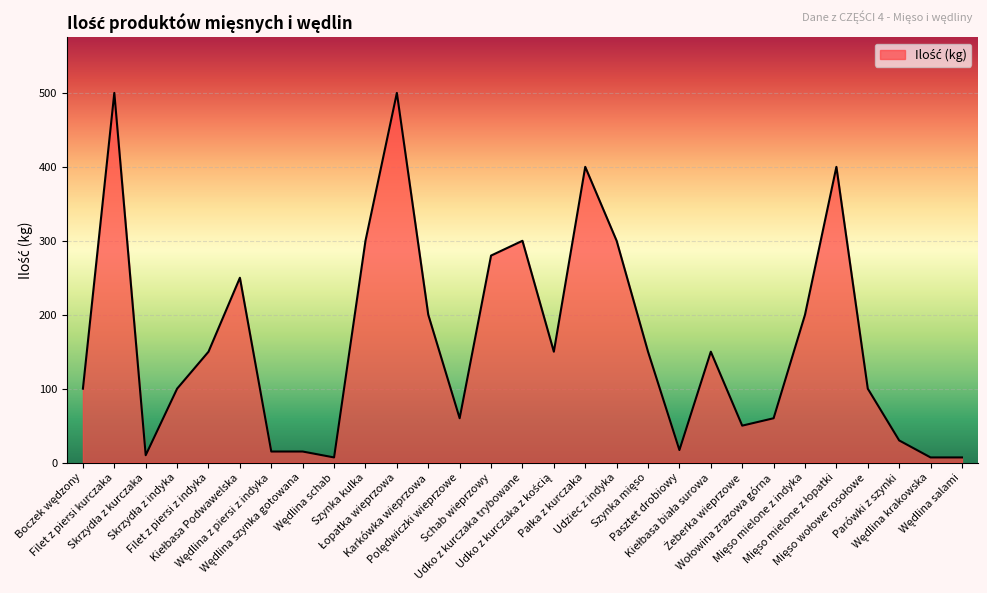

What is the difference between the maximum and minimum values?

493